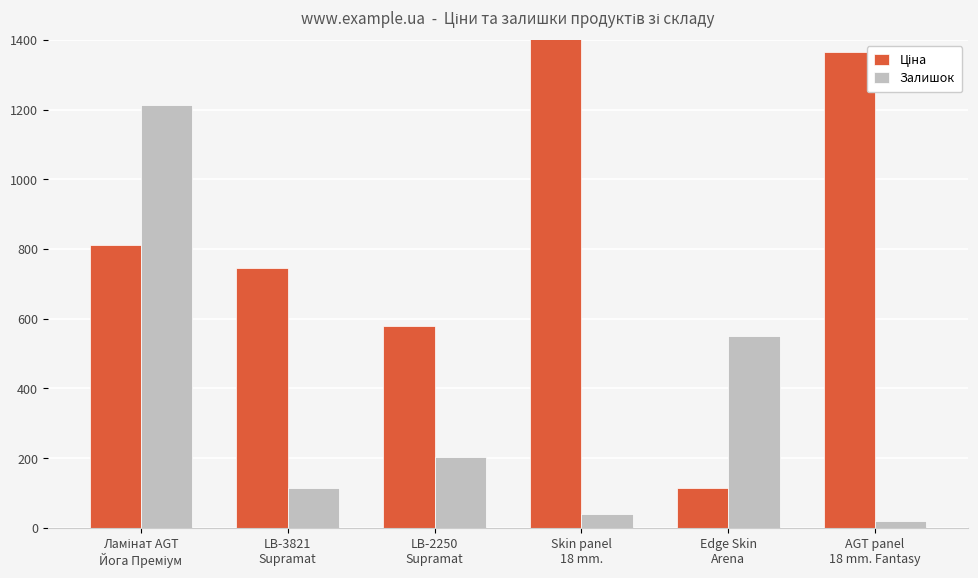

Which label corresponds to the largest value in the chart?

Skin panel
18 mm.